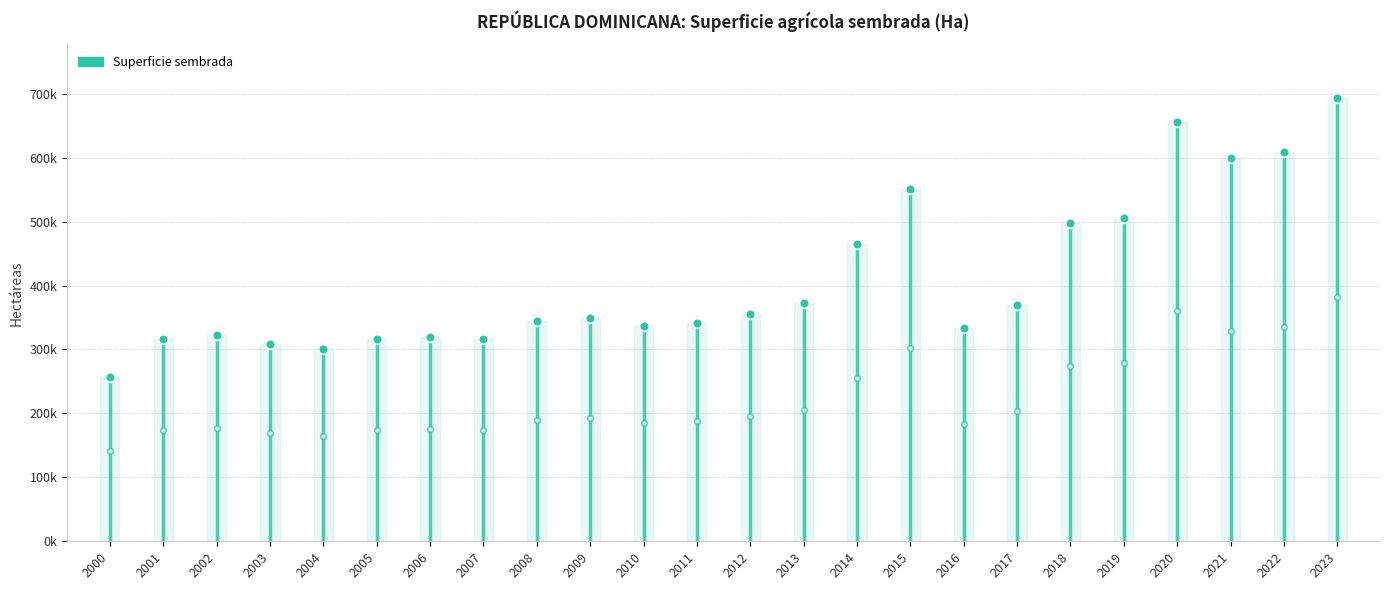

What is the smallest value displayed?

256857.7